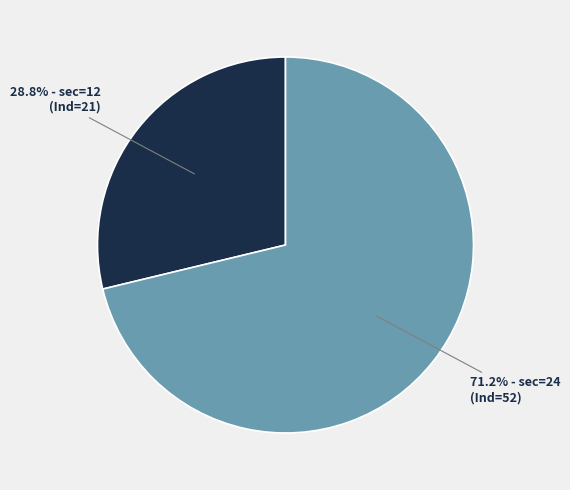

How many slices are in this pie chart?

2